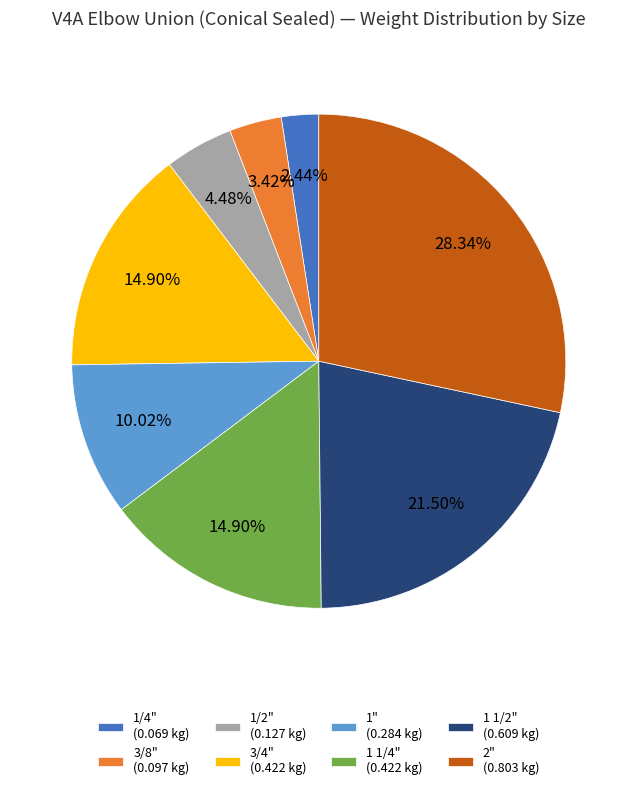

Is there any slice that represents more than half of the pie?

No